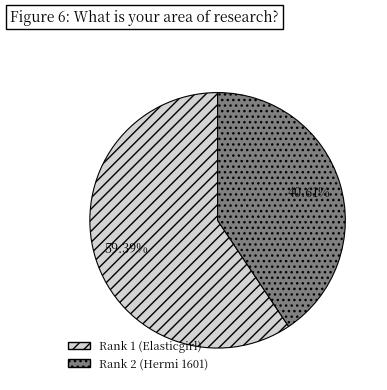

The Rank 1 (Elasticgirl) slice represents 51% of the pie. True or false?

False